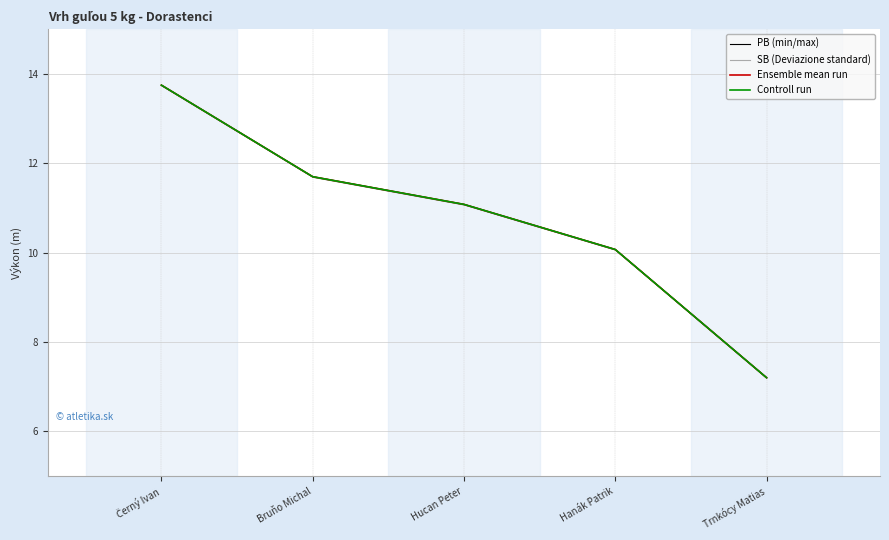

Reading left to right, what are all the values shown in this chart?

PB (min/max): 13.8	11.7	11.1	10.1	7.2
SB (Deviazione standard): 13.8	11.7	11.1	10.1	7.2
Ensemble mean run: 13.8	11.7	11.1	10.1	7.2
Controll run: 13.8	11.7	11.1	10.1	7.2